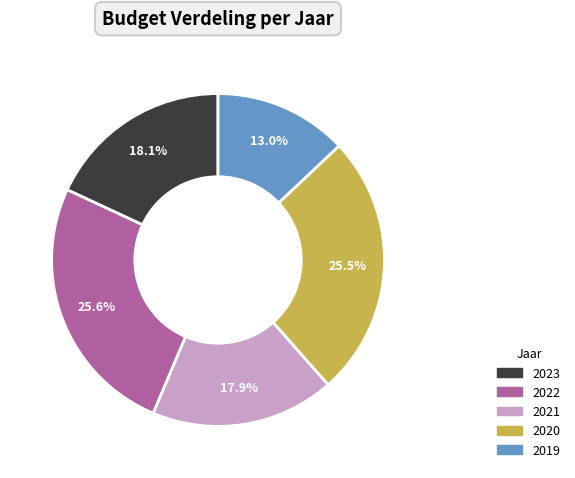

Does any single category account for the majority?

No